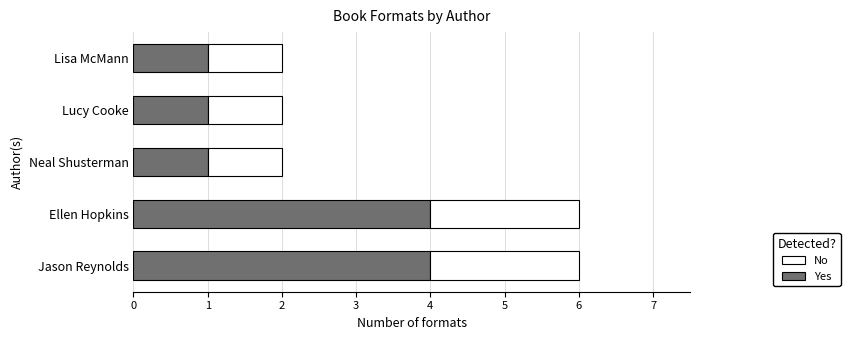

What is the total value across all series at Ellen Hopkins?

6